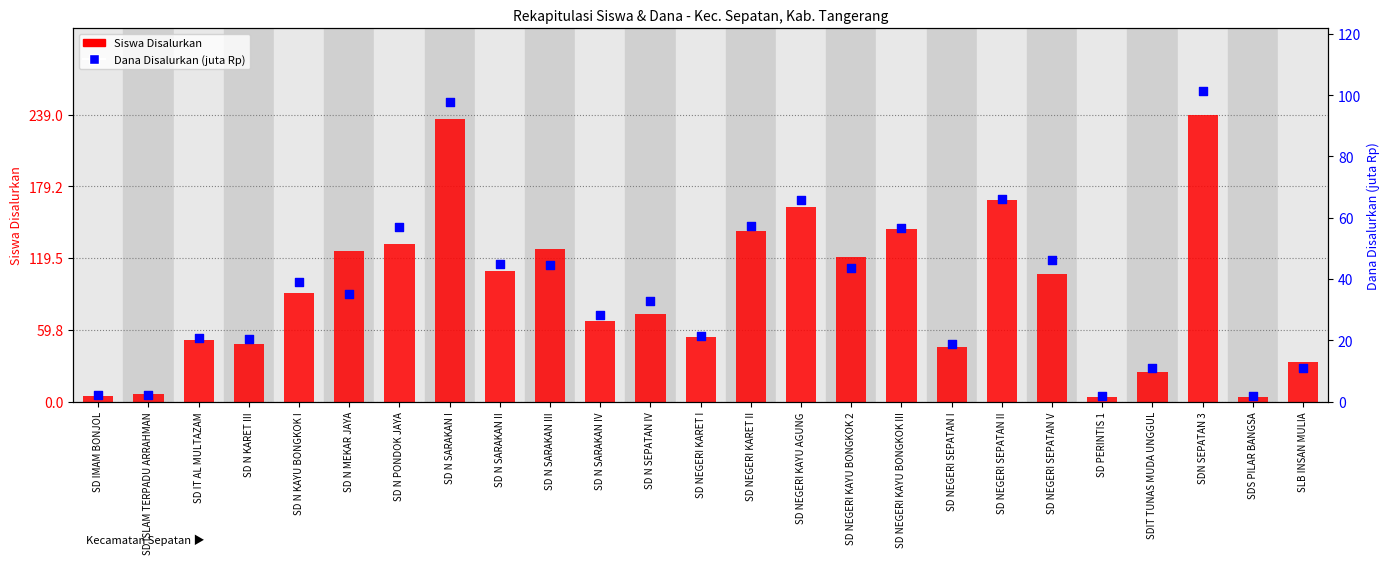

Which series reaches the maximum Y coordinate?

Siswa Disalurkan